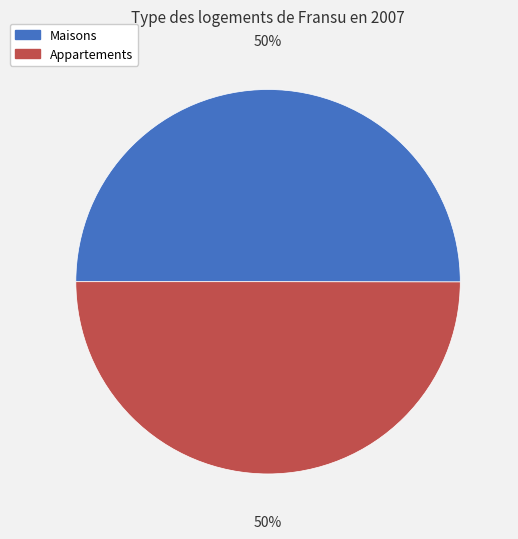

Is it true that Maisons is 63% of the pie?

False